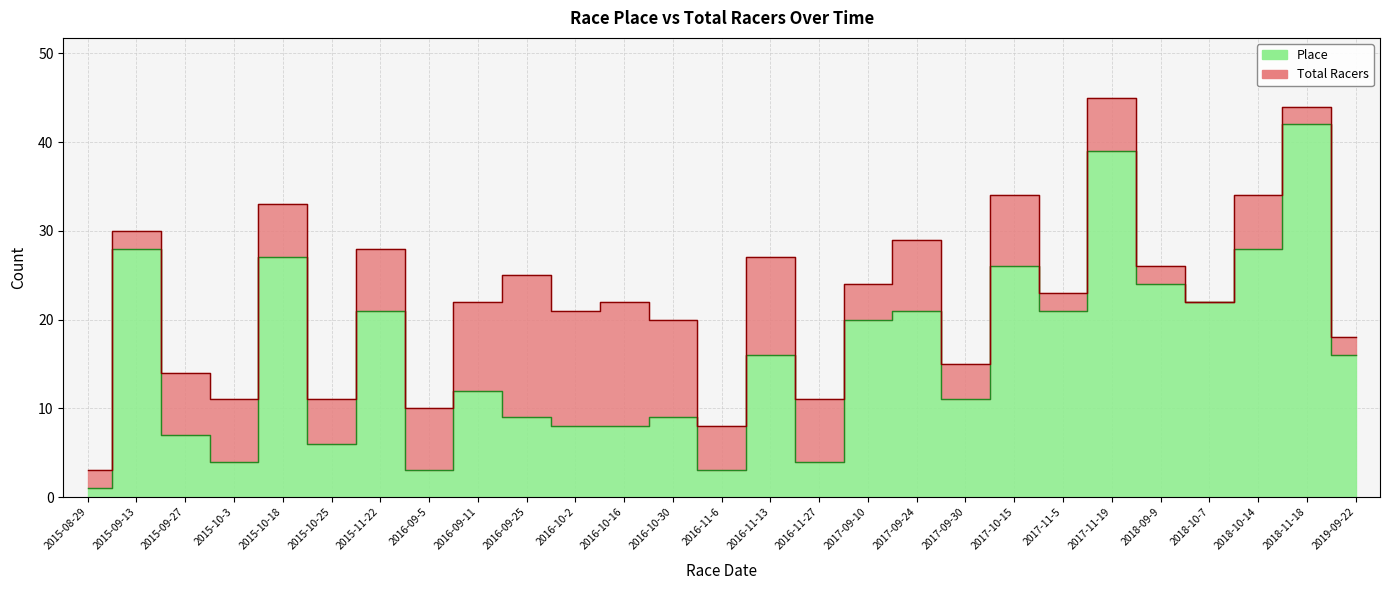

The Total Racers series shows 31 at 2018-10-7. True or false?

False